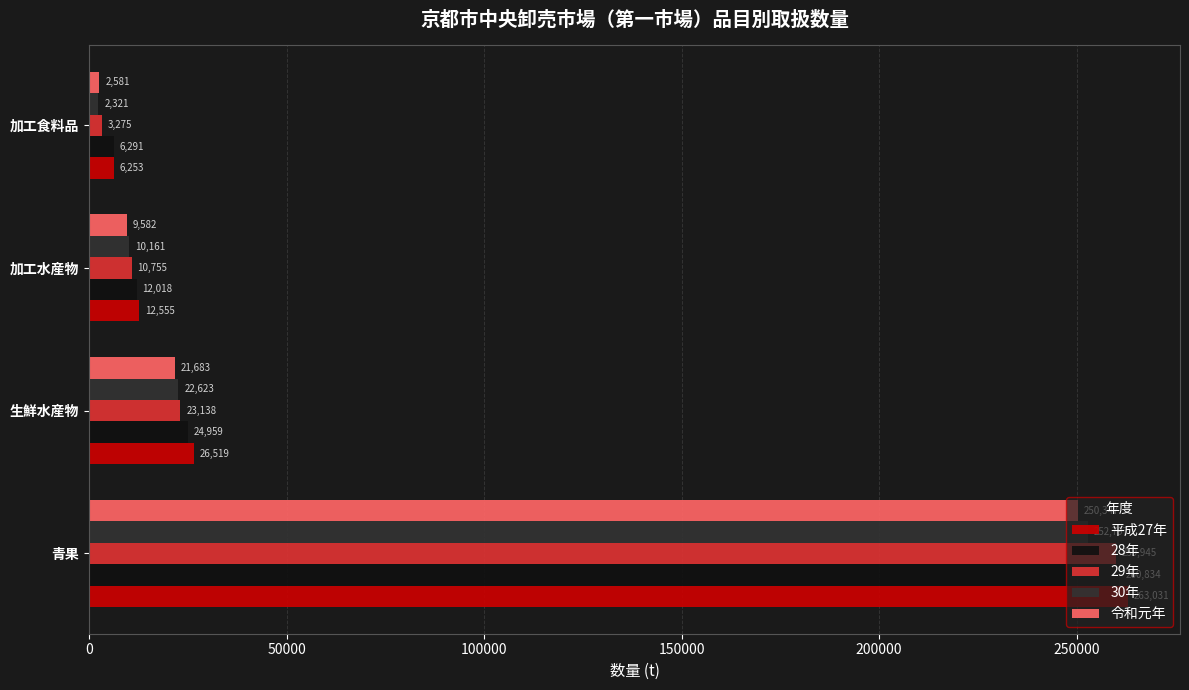

List the labels in order of 令和元年 value, largest first.

青果, 生鮮水産物, 加工水産物, 加工食料品